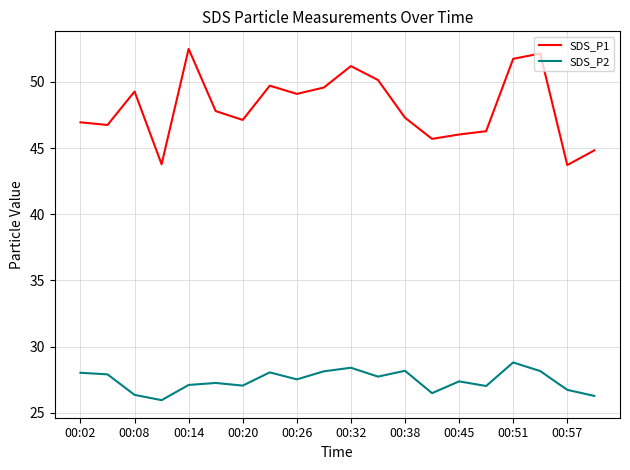

Which series has the largest total across all categories?

SDS_P1